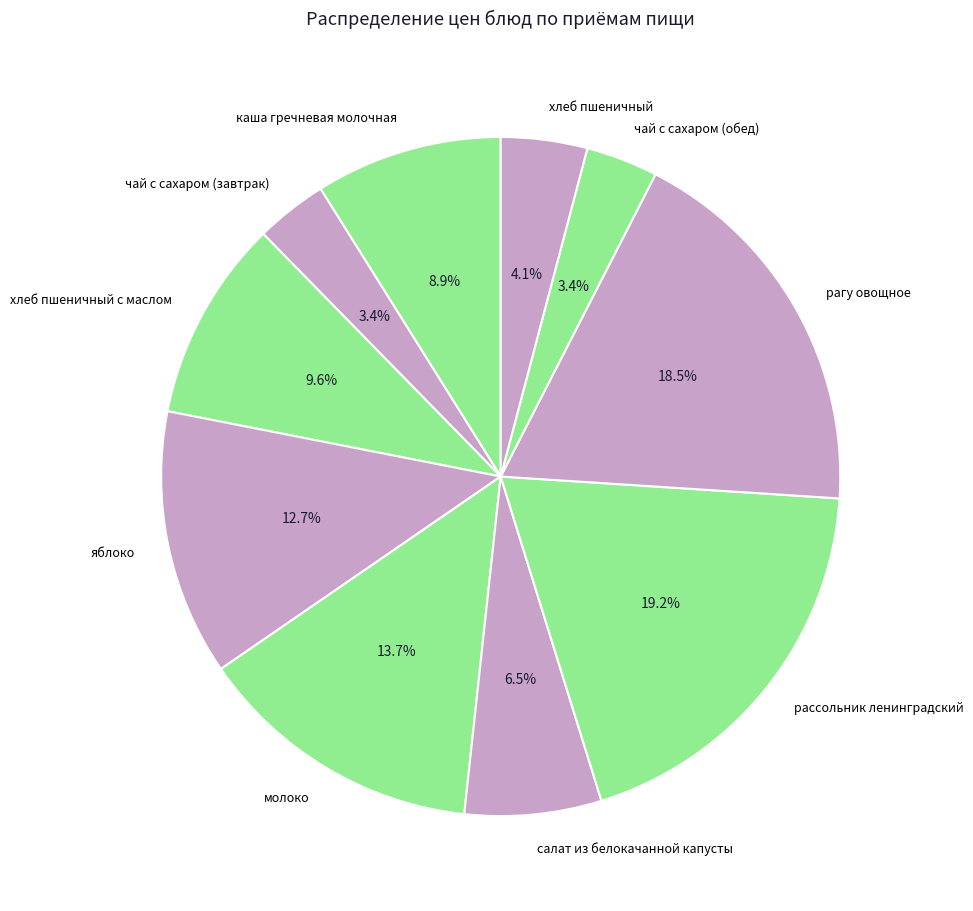

Is it true that хлеб пшеничный с маслом is 10% of the pie?

True